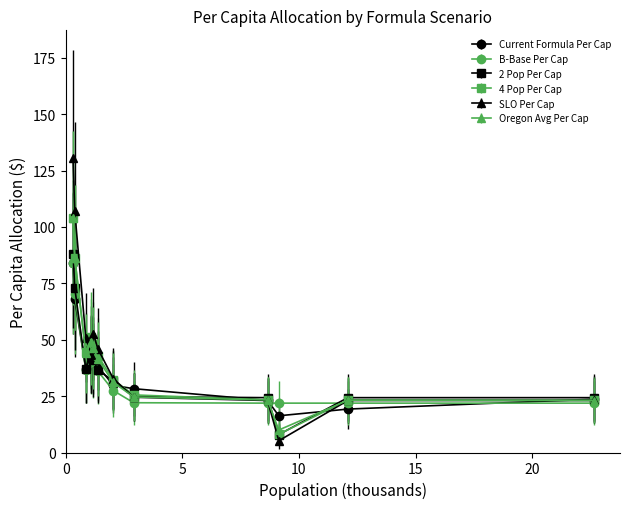

Which series has the widest spread of values?

SLO Per Cap